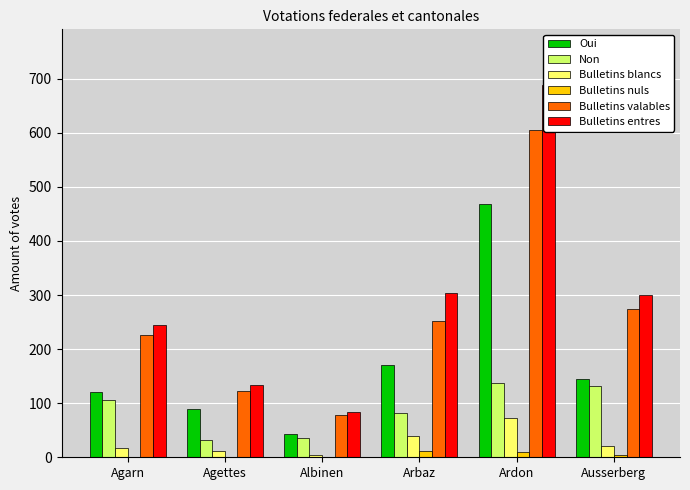

What position from the right is Ardon?

2